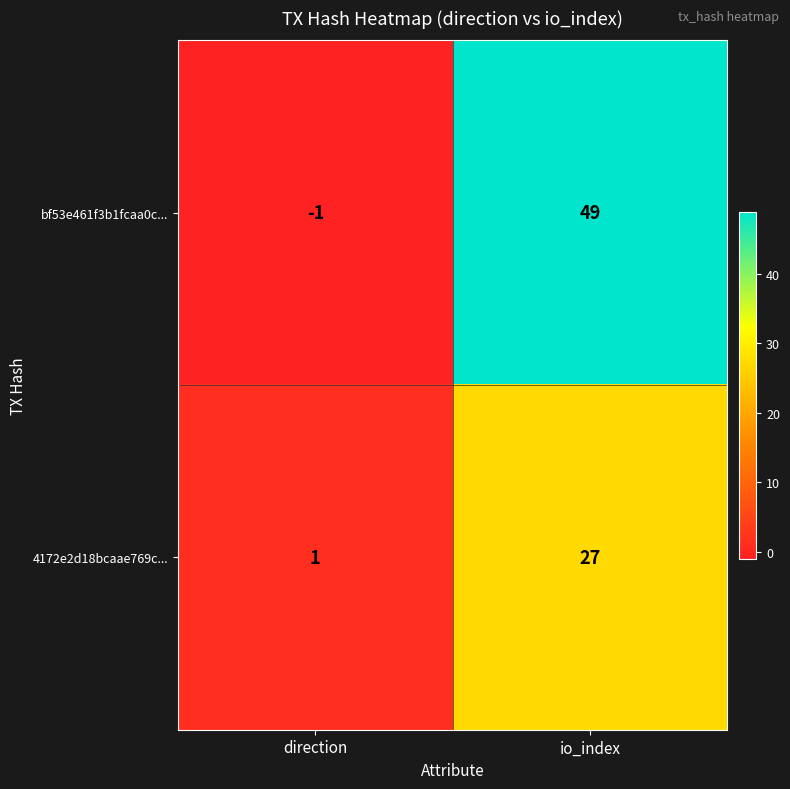

What is the spread (max minus min) of values at direction?

2